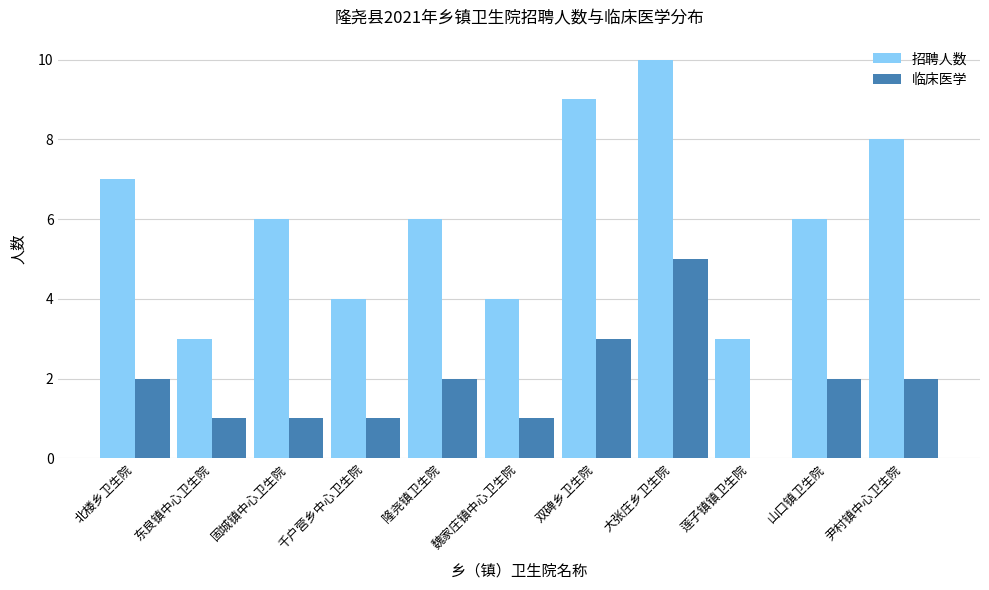

What is the total value across all series at 东良镇中心卫生院?

4